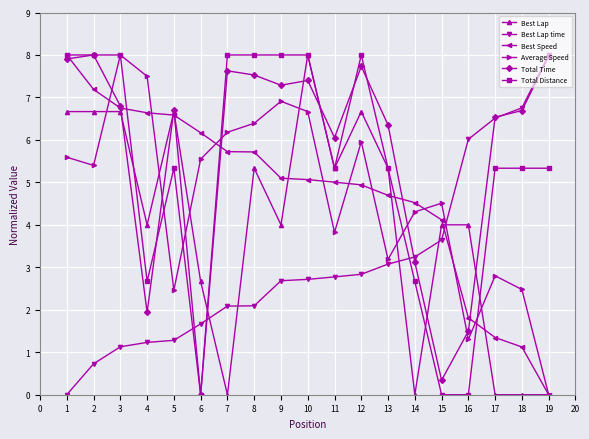

What is the difference between the second highest and minimum values in the Total Time series?

8.0